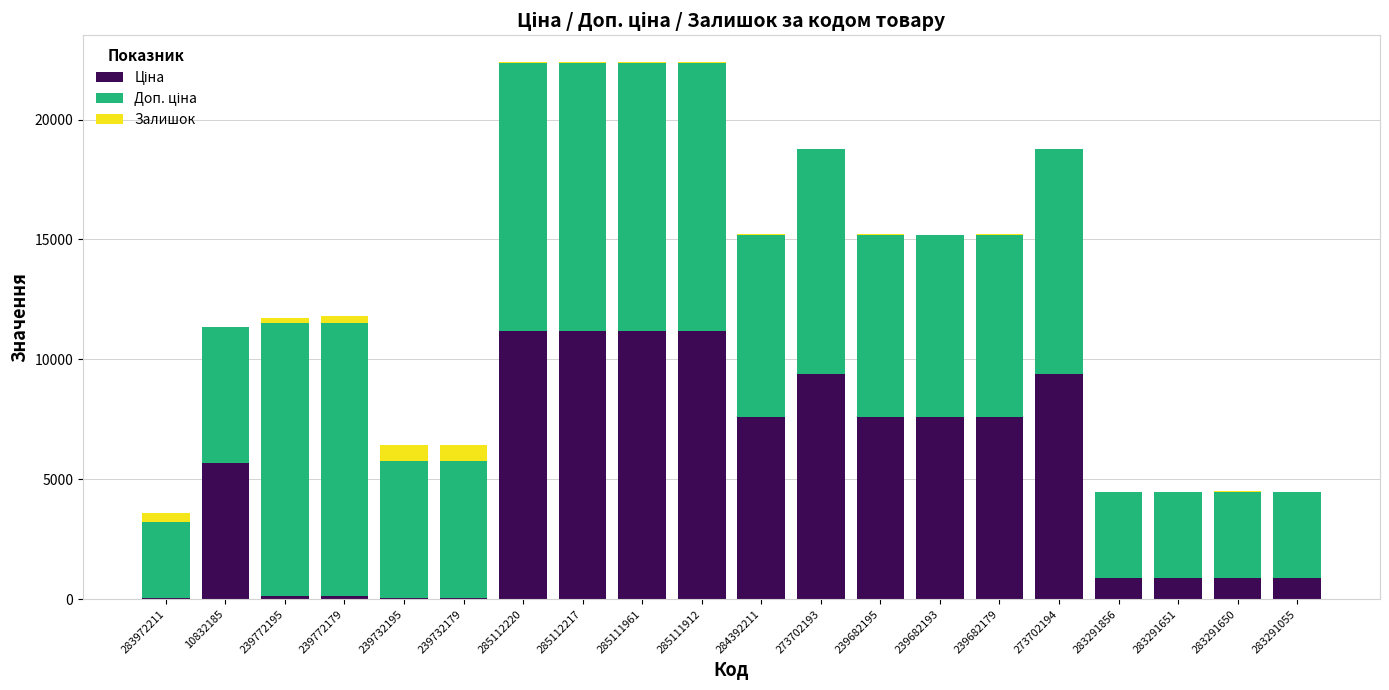

Count the number of data series in this chart.

3